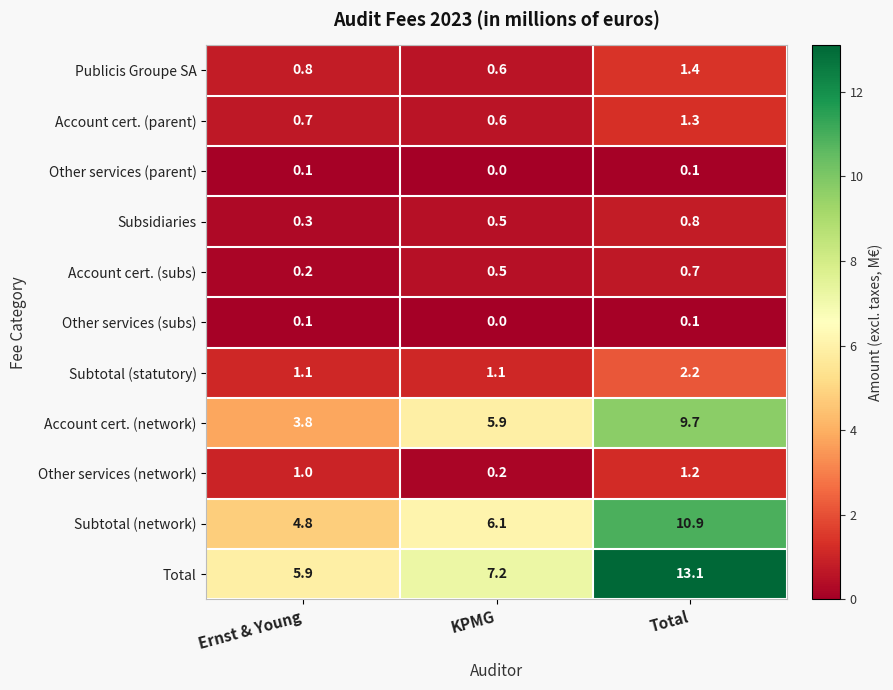

The value of Subtotal (network) at KPMG is 9.8. True or false?

False